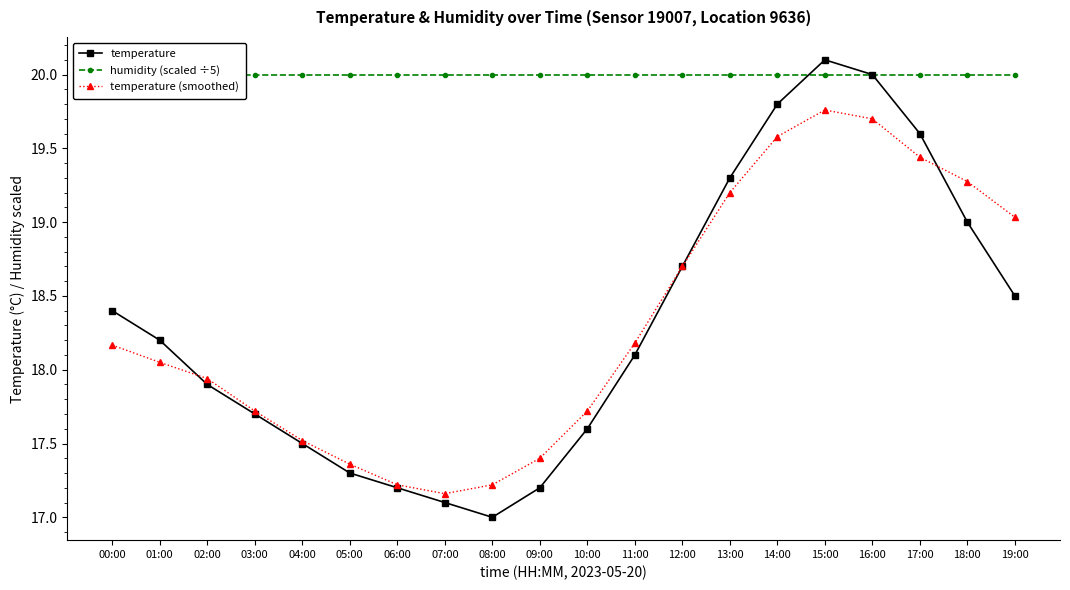

Between 15:00 and 19:00, which series saw the biggest shift?

temperature